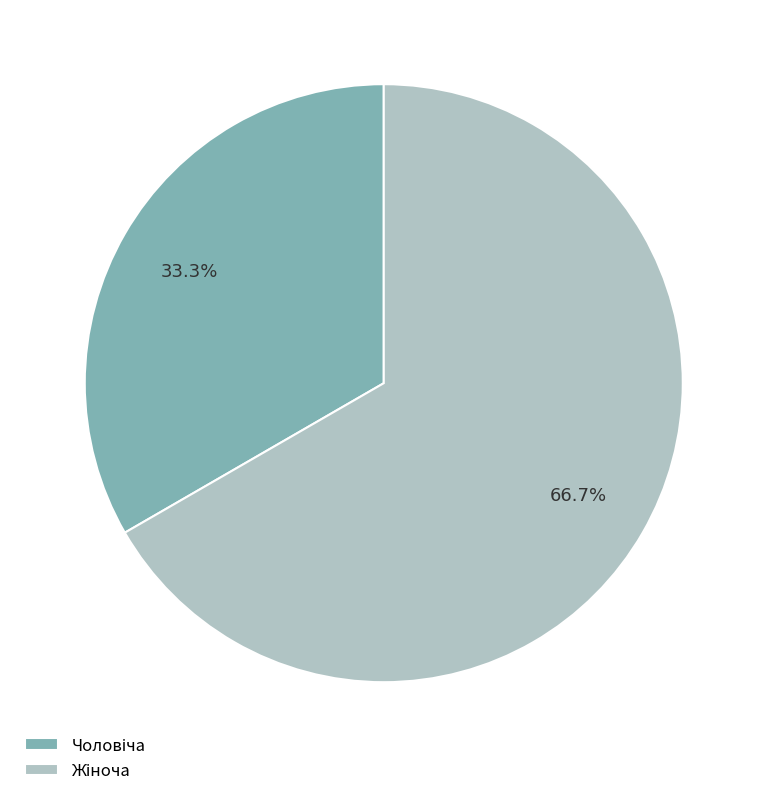

How many segments does this pie chart have?

2